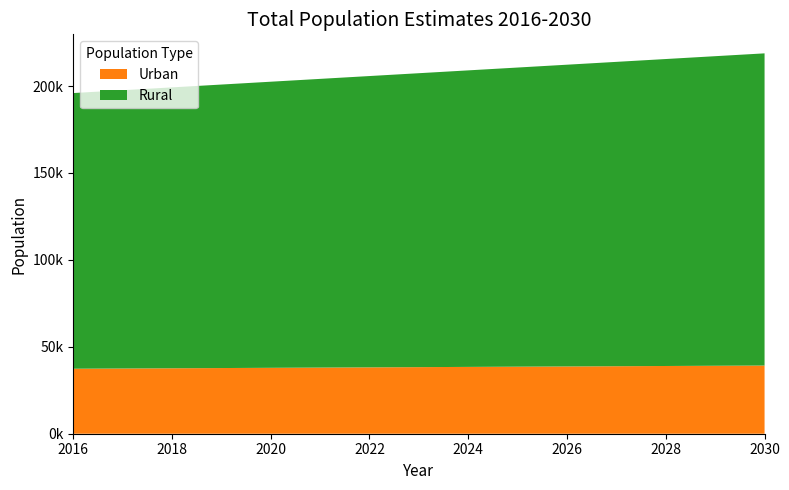

Reading left to right, list all the values displayed in this chart.

Urban: 2016=37391.0	2017=37522.2	2018=37653.4	2019=37784.6	2020=37915.8	2021=38047.0	2022=38178.2	2023=38309.4	2024=38440.6	2025=38571.8	2026=38703.0	2027=38834.2	2028=38965.4	2029=39096.6	2030=39227.8
Rural: 2016=158588.0	2017=160088.6	2018=161589.2	2019=163089.8	2020=164590.4	2021=166091.0	2022=167591.6	2023=169092.2	2024=170592.8	2025=172093.4	2026=173594.0	2027=175094.6	2028=176595.2	2029=178095.8	2030=179596.4